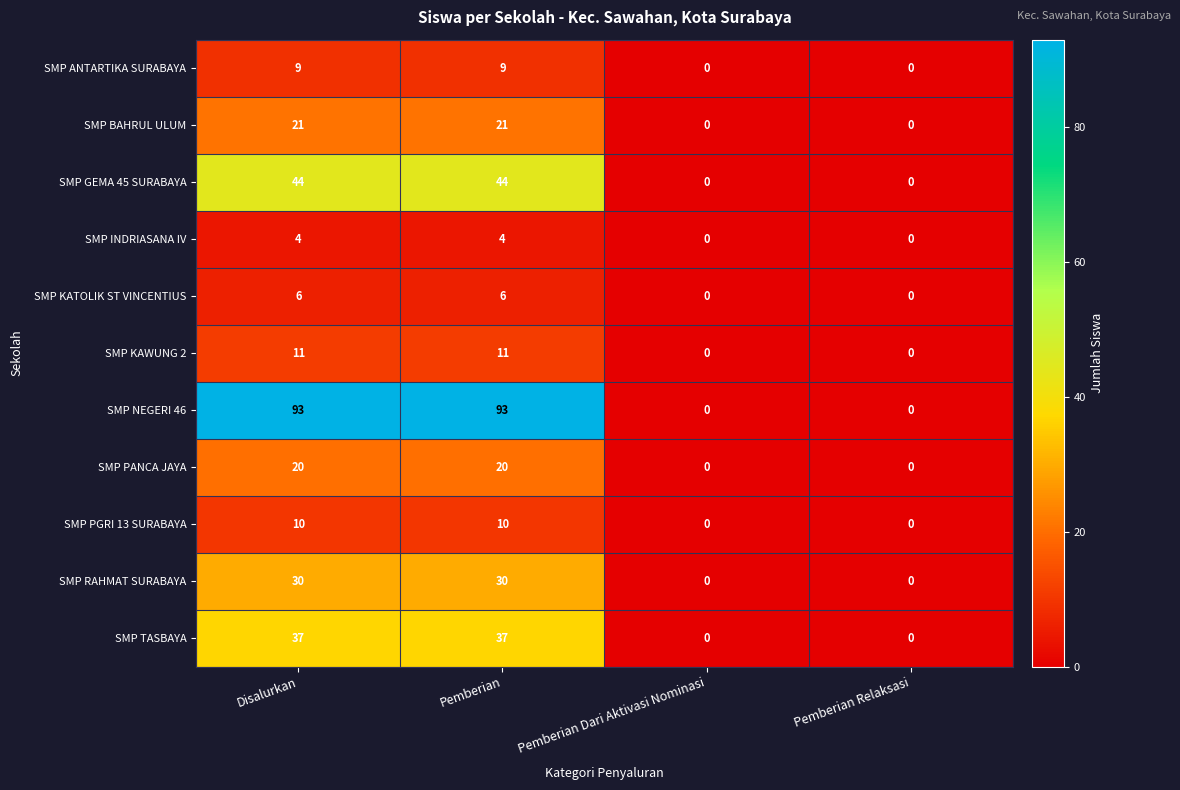

Is the value of SMP BAHRUL ULUM at Pemberian Relaksasi greater than the value of SMP PGRI 13 SURABAYA at Pemberian?

No